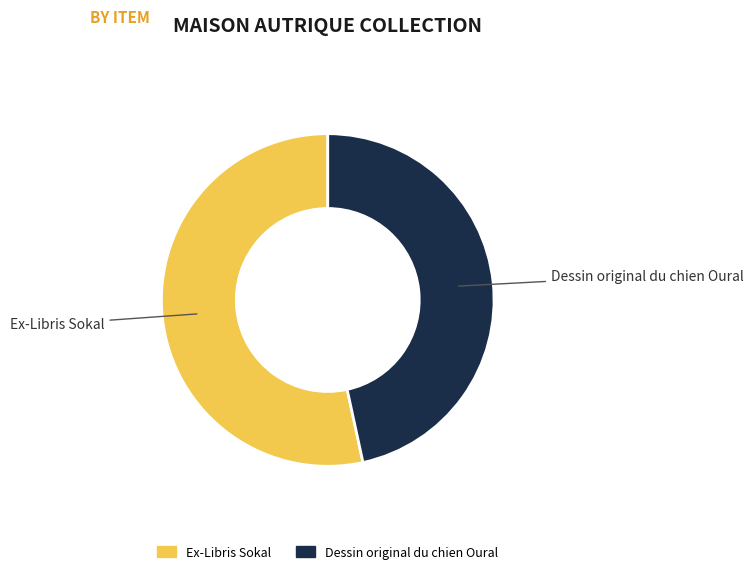

Rank the categories by value from lowest to highest.

Dessin original du chien Oural, Ex-Libris Sokal